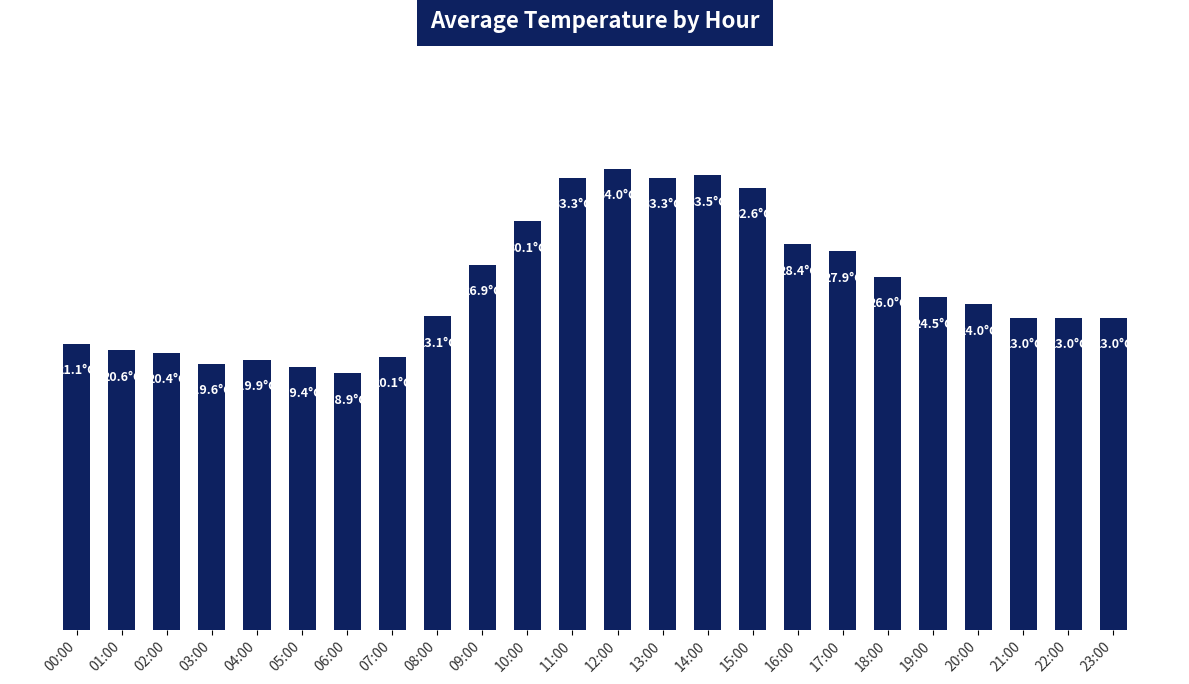

Reading right to left, list all the values displayed in this chart.

23.0	23.0	23.0	24.0	24.5	26.0	27.9	28.4	32.6	33.5	33.3	34.0	33.3	30.1	26.9	23.1	20.1	18.9	19.4	19.9	19.6	20.4	20.6	21.1